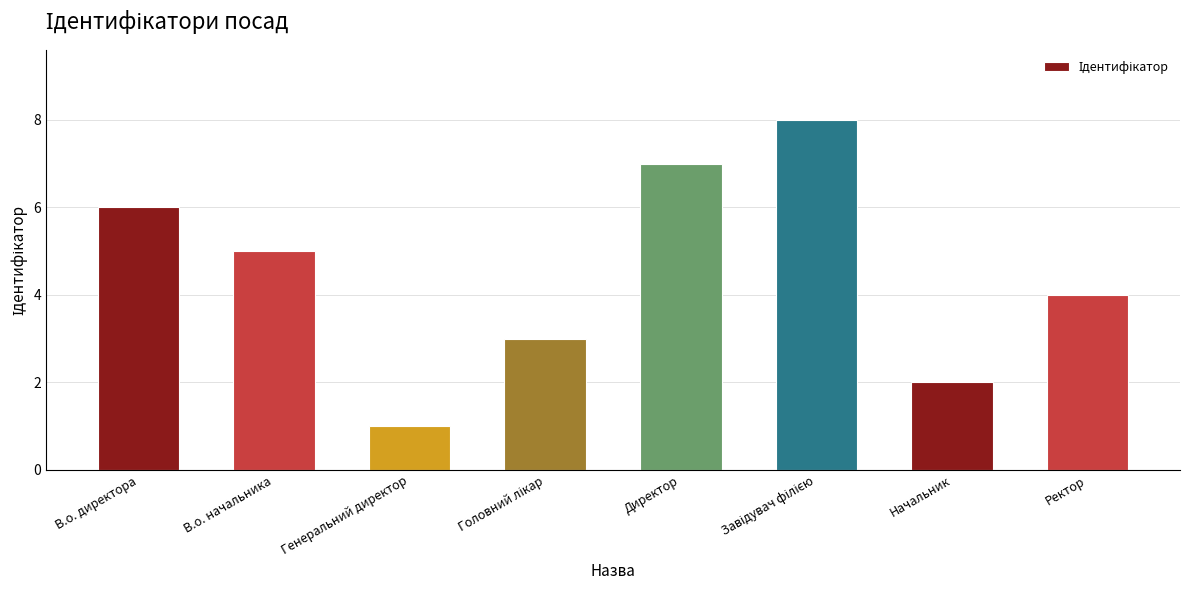

Reading right to left, what are all the values shown in this chart?

4	2	8	7	3	1	5	6